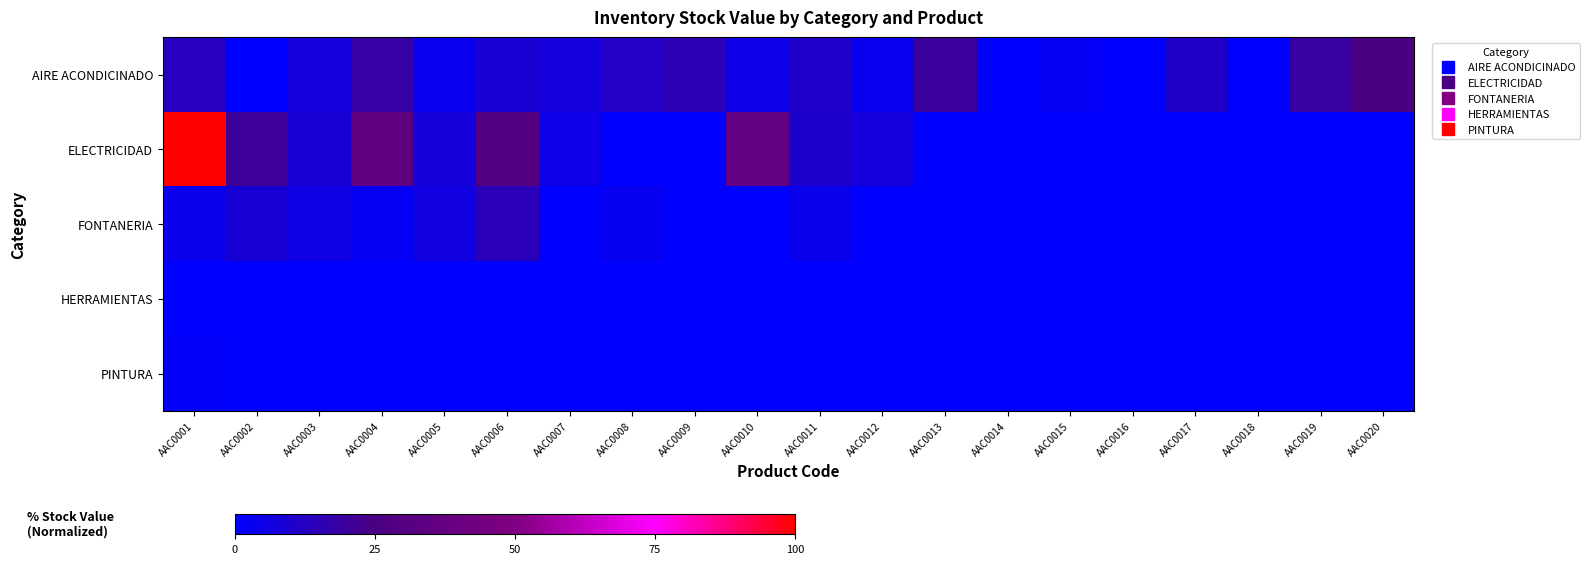

At how many categories does at least one series exceed 31?

3